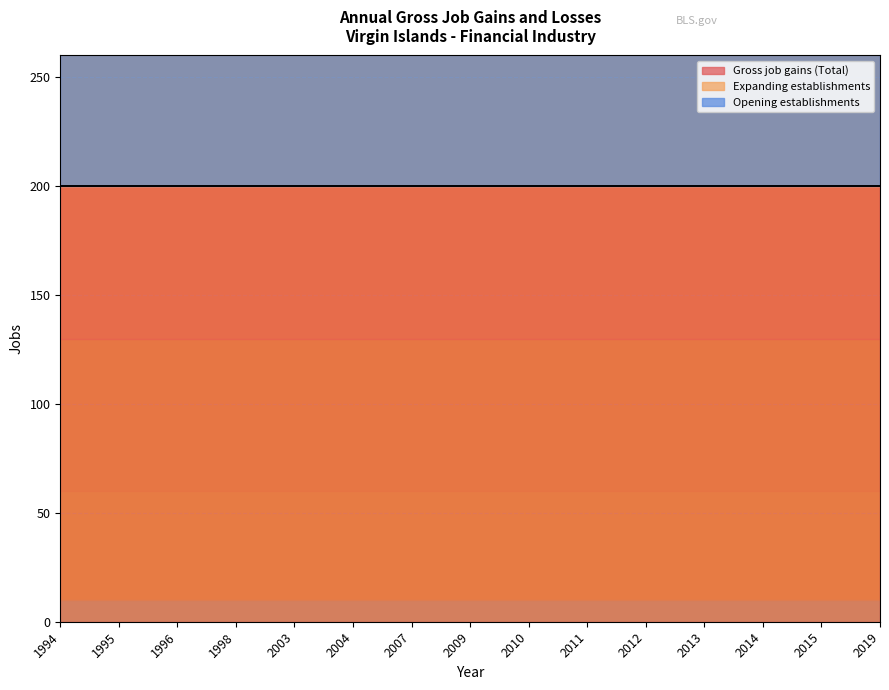

How many lines are shown in the chart?

3